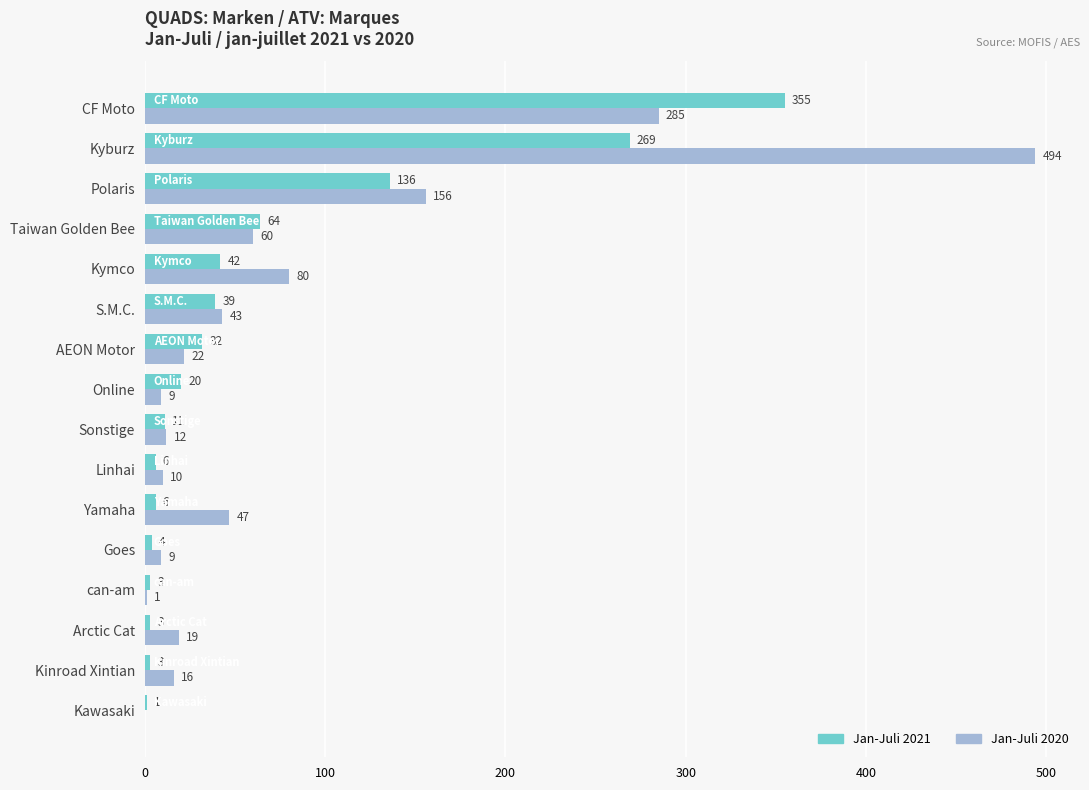

What is the sum of the Jan-Juli 2020 values at S.M.C. and AEON Motor?

65